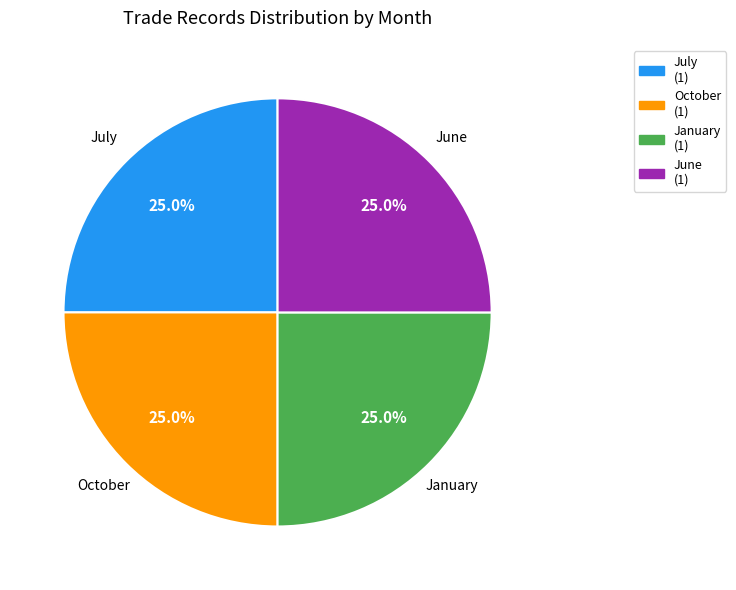

To the nearest percent, what is the combined percentage of June and October?

50%